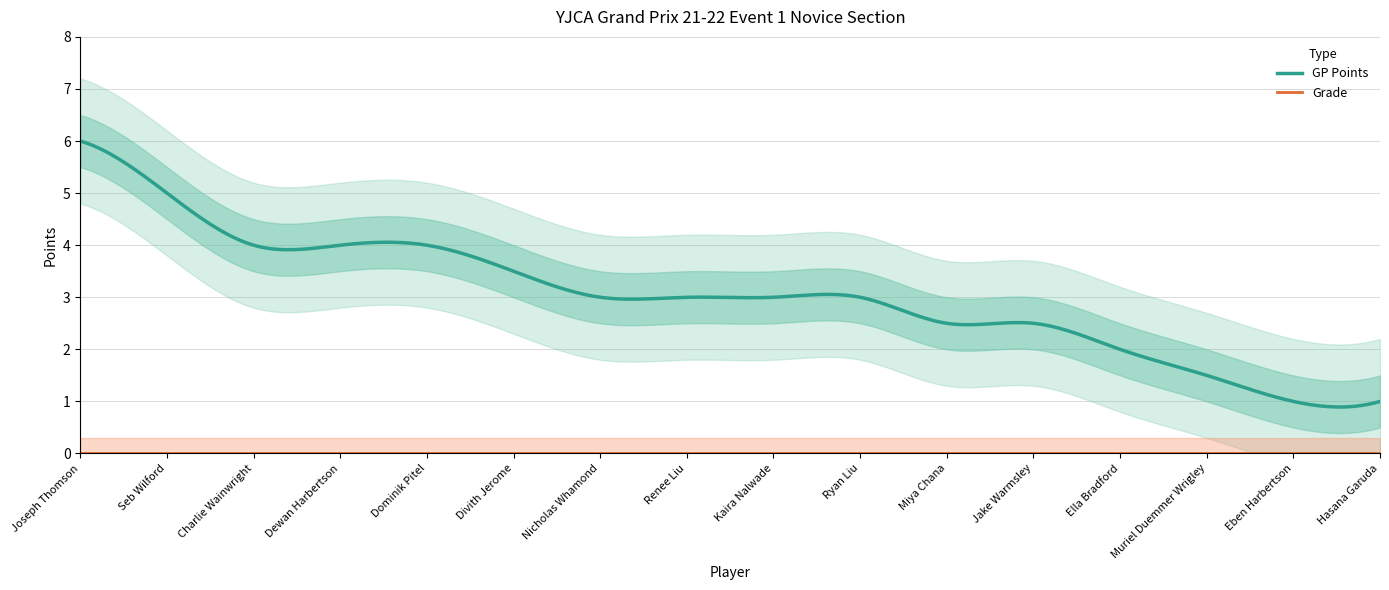

Is this an area chart (filled region under the line)?

No